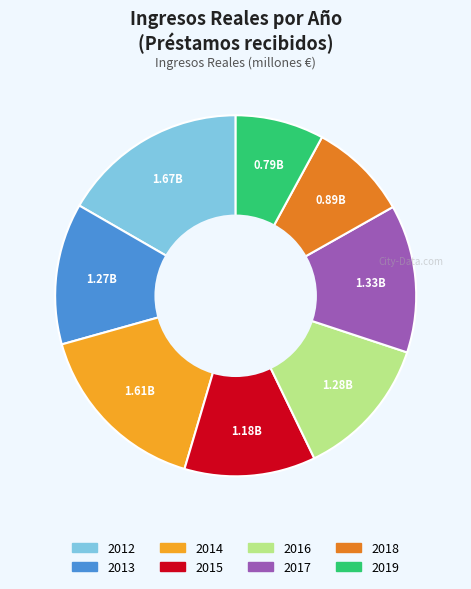

Does 2015 represent more than half of the total?

No